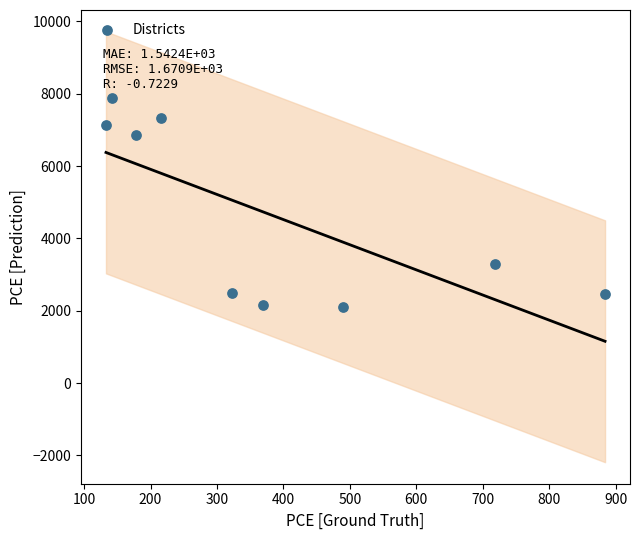

What Y value in the scatter plot is closest to 4996?

3296